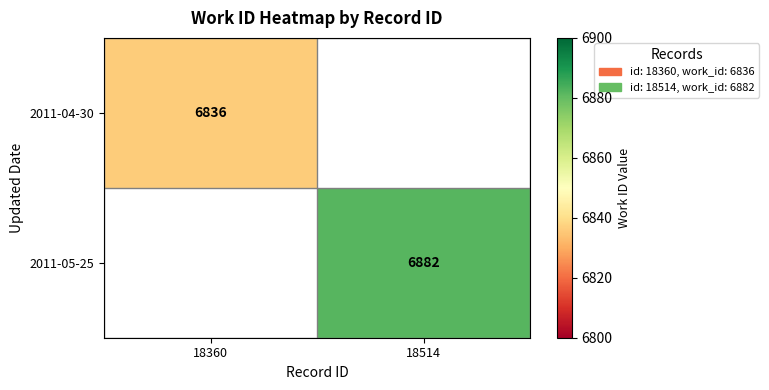

Is it true that 2011-04-30 equals 4754 at 18360?

False